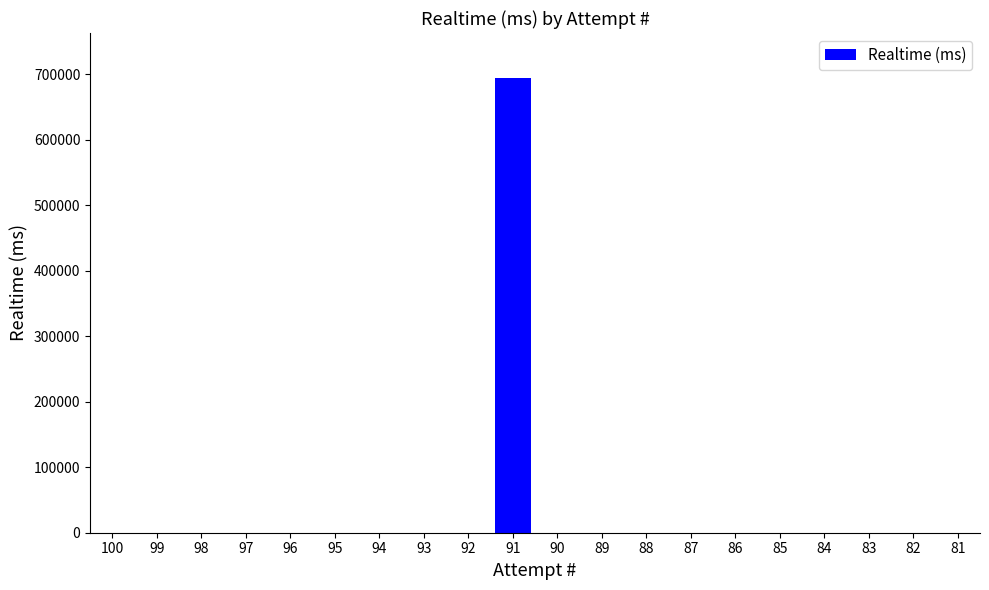

Is it true that the value at 85 is 0?

True